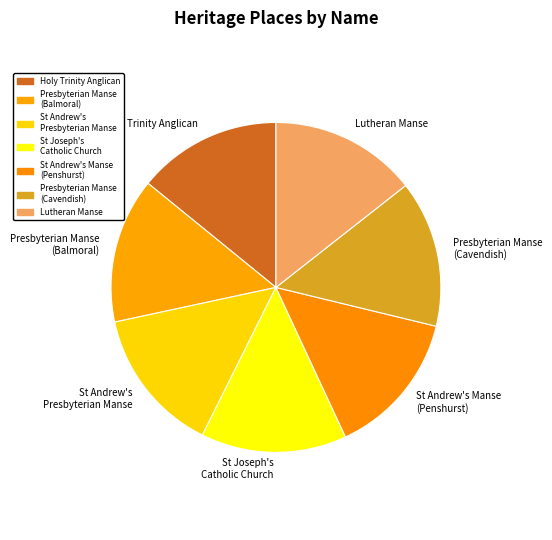

Approximately how many times larger is the value at St Andrew's Presbyterian Manse compared to Lutheran Manse?

1.0